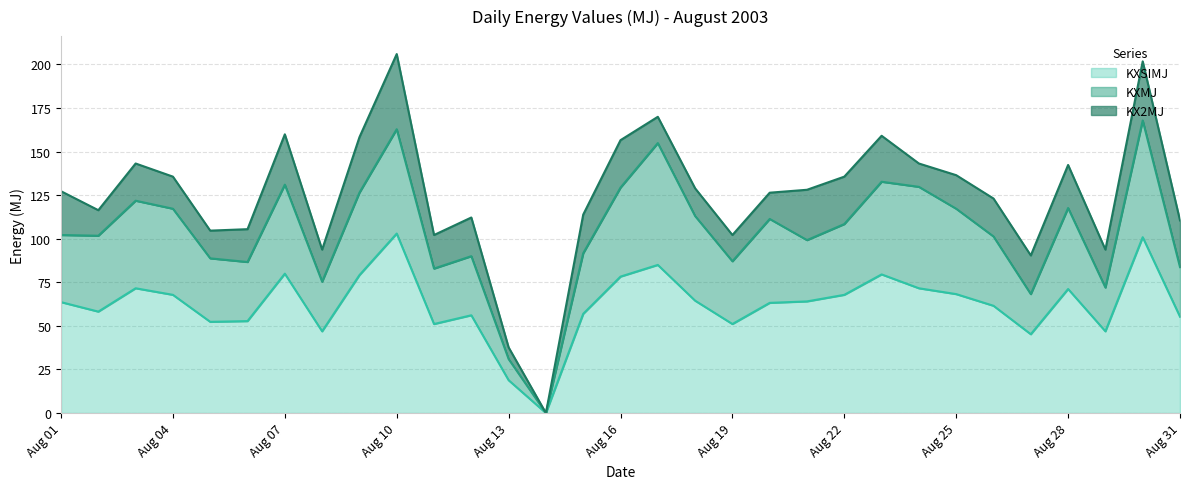

What is the highest value of the KXSIMJ series?

103.0